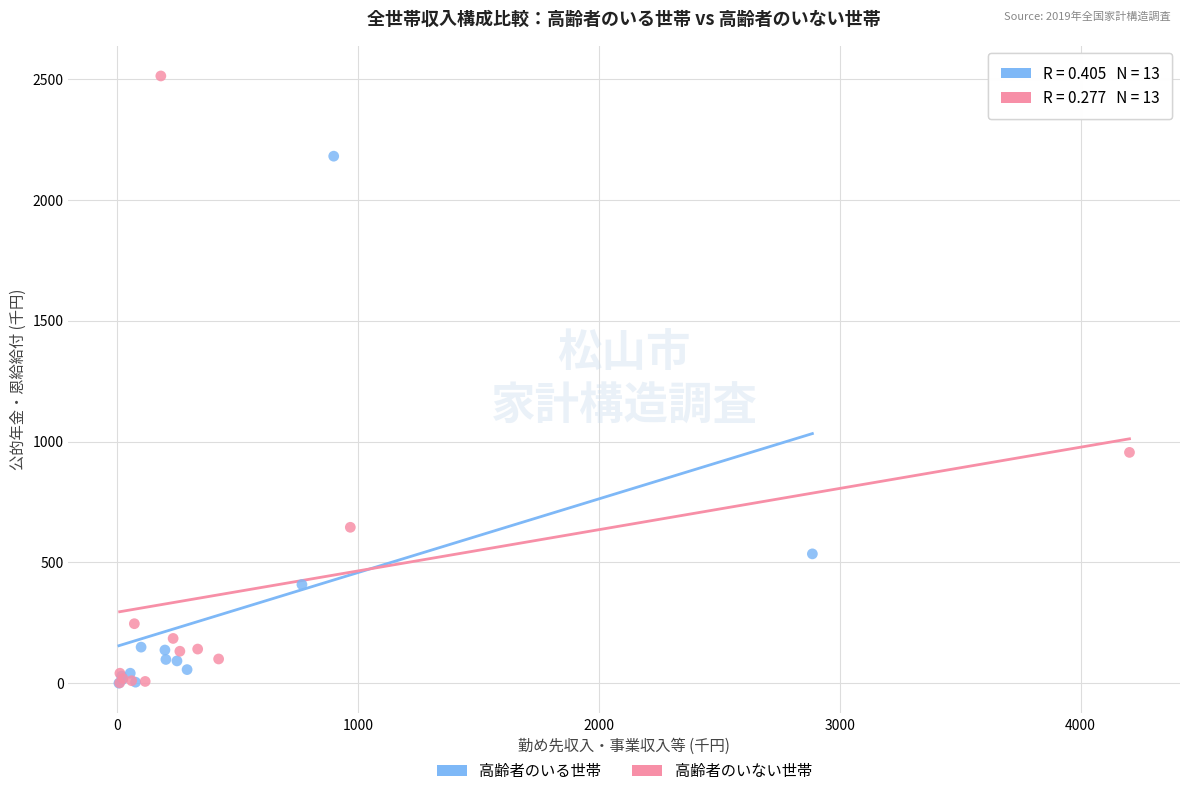

Which series reaches the maximum Y coordinate?

高齢者のいない世帯